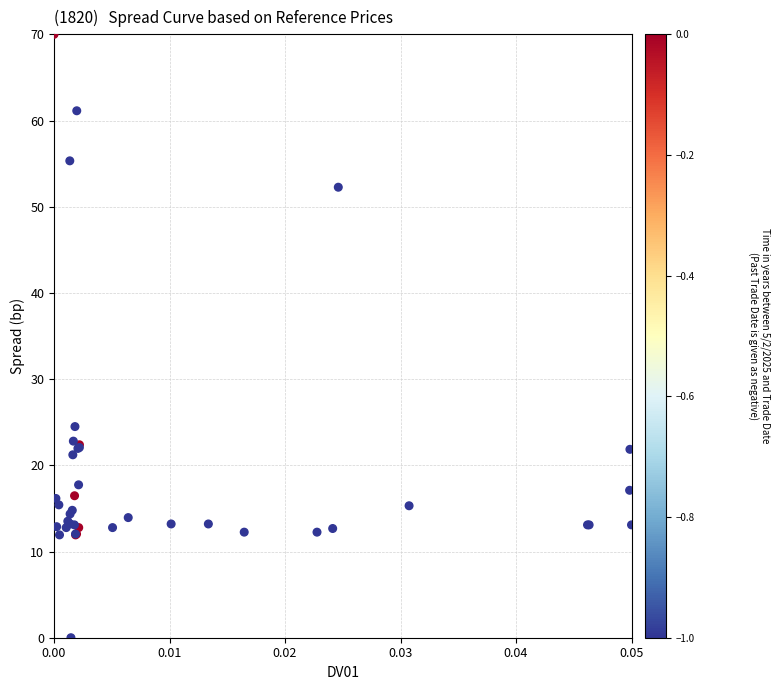

What Y value in the scatter plot is closest to 35?

24.5